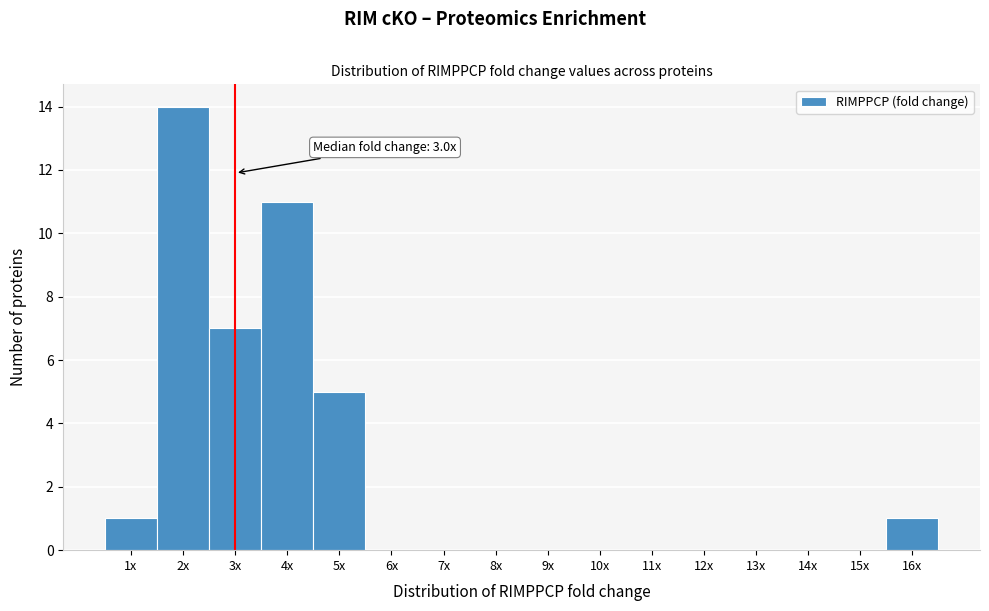

Reading left to right, extract all data points from this chart.

1x=1	2x=14	3x=7	4x=11	5x=5	6x=0	7x=0	8x=0	9x=0	10x=0	11x=0	12x=0	13x=0	14x=0	15x=0	16x=1